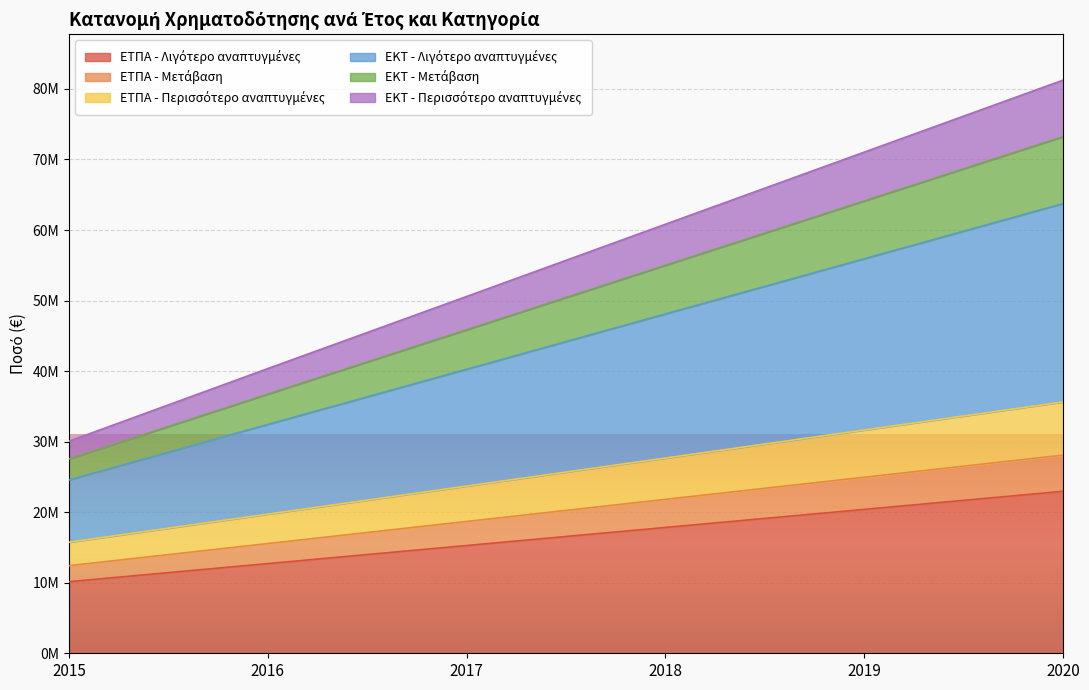

True or false: ΕΚΤ - Μετάβαση and ΕΤΠΑ - Μετάβαση intersect in this chart.

False